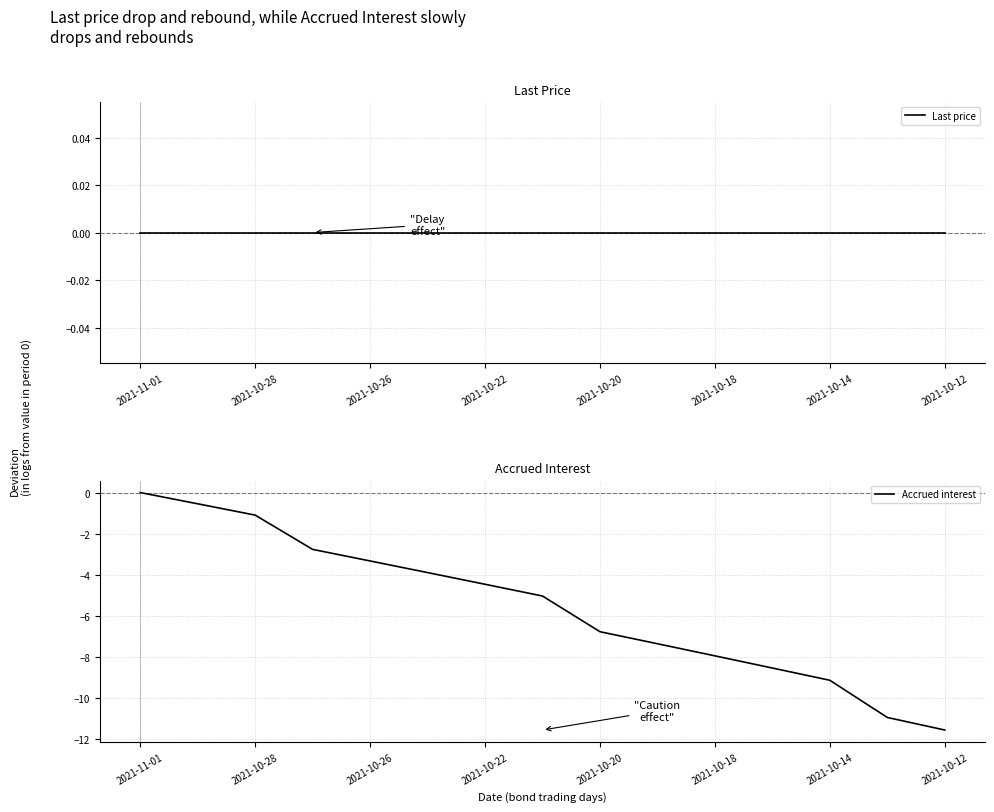

List the series in order of their overall mean, highest first.

Last price, Accrued interest